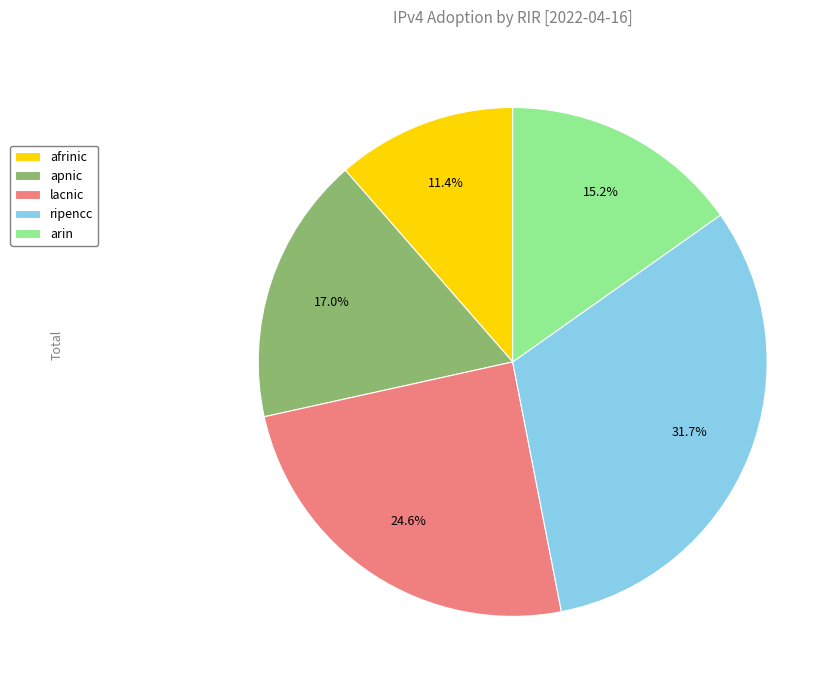

What percentage is the ripencc slice, to the nearest percent?

32%